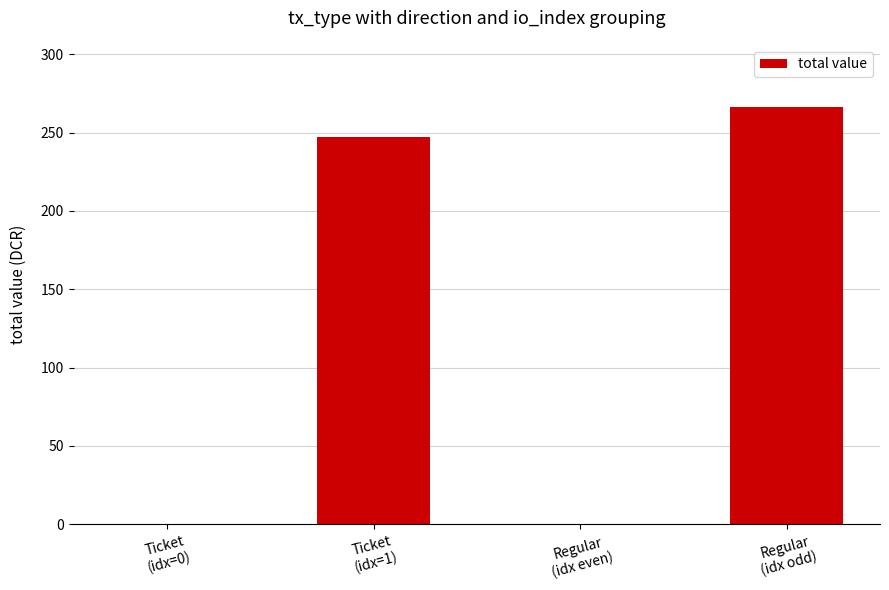

What is the sum of all values?

513.9